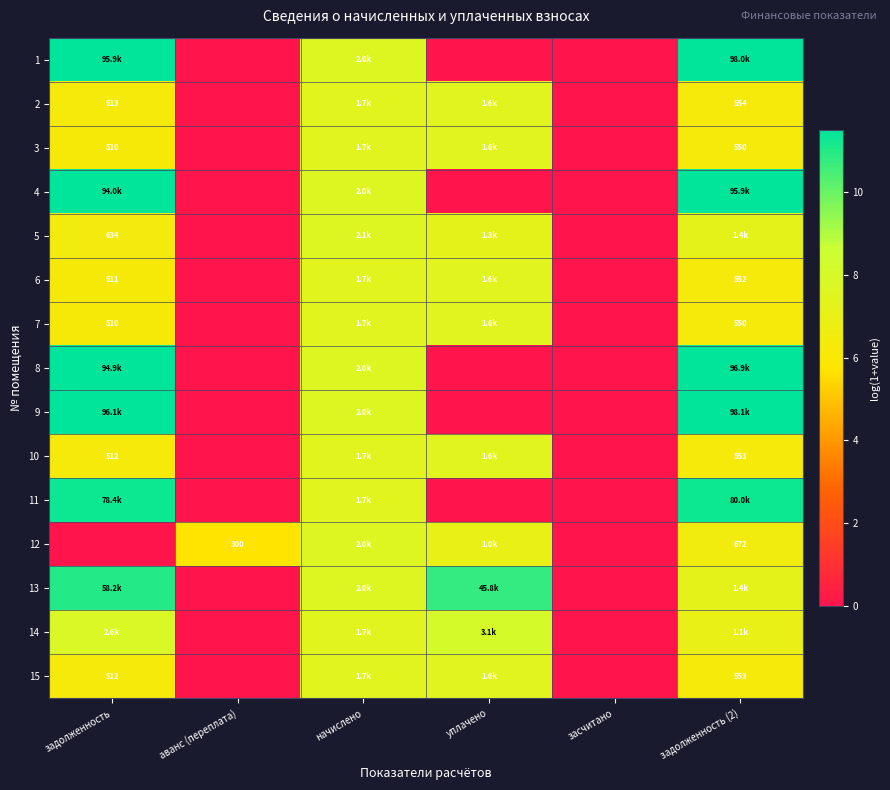

Where does the 2 series first go above 6?

задолженность